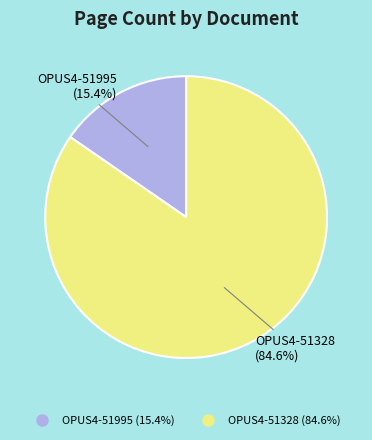

To the nearest percent, what portion does OPUS4-51328 represent?

85%